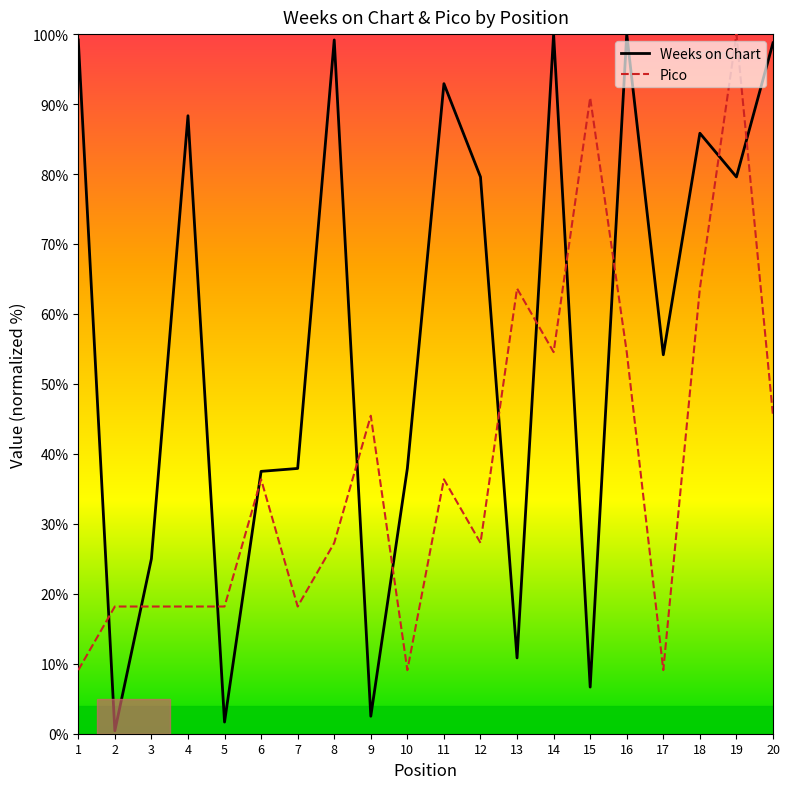

True or false: Pico has more than 0 interior local peaks.

True